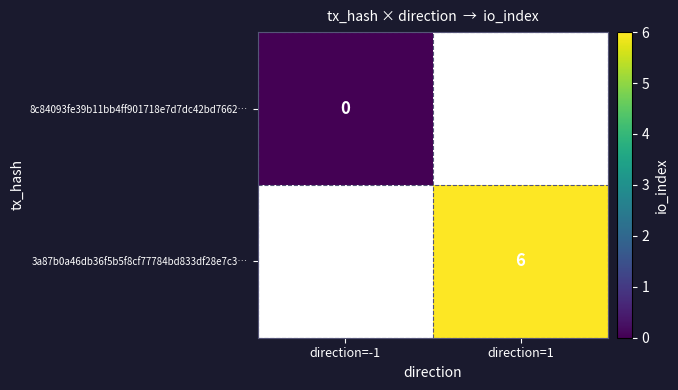

Count the number of data series in this chart.

2